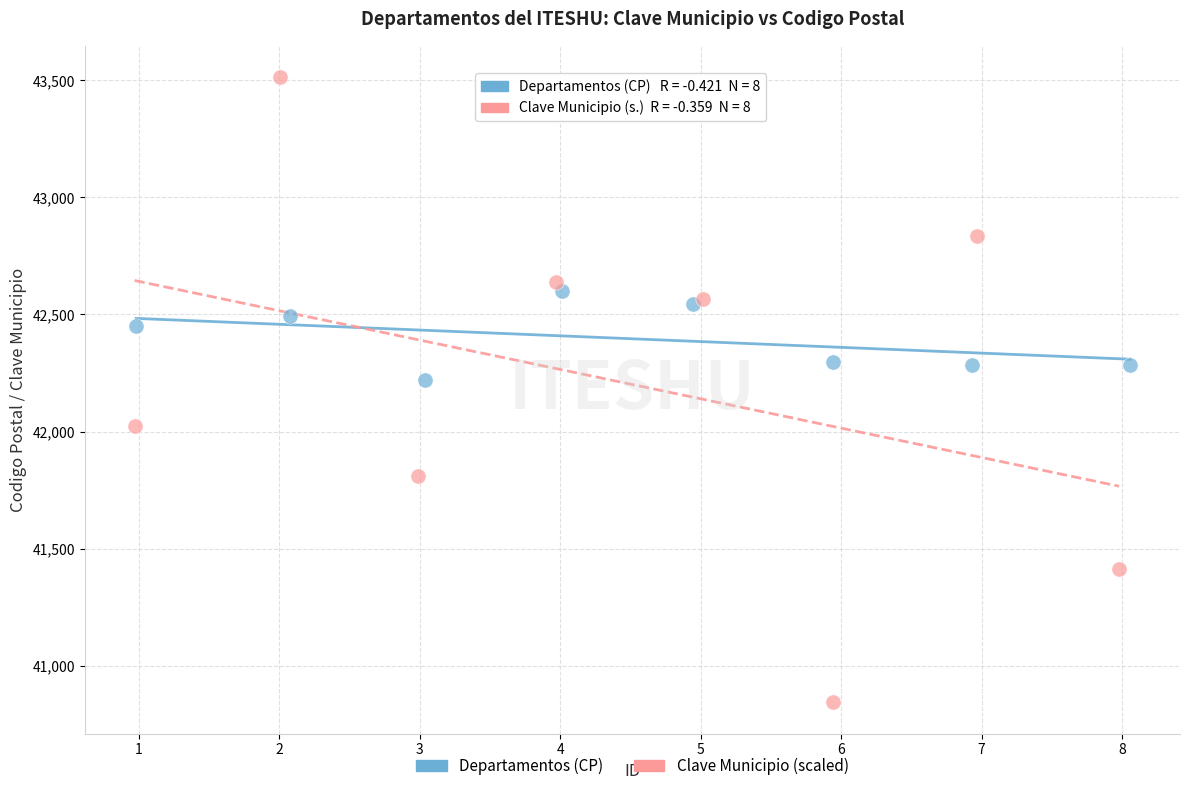

Which series contains the lowest Y value?

Clave Municipio (scaled)